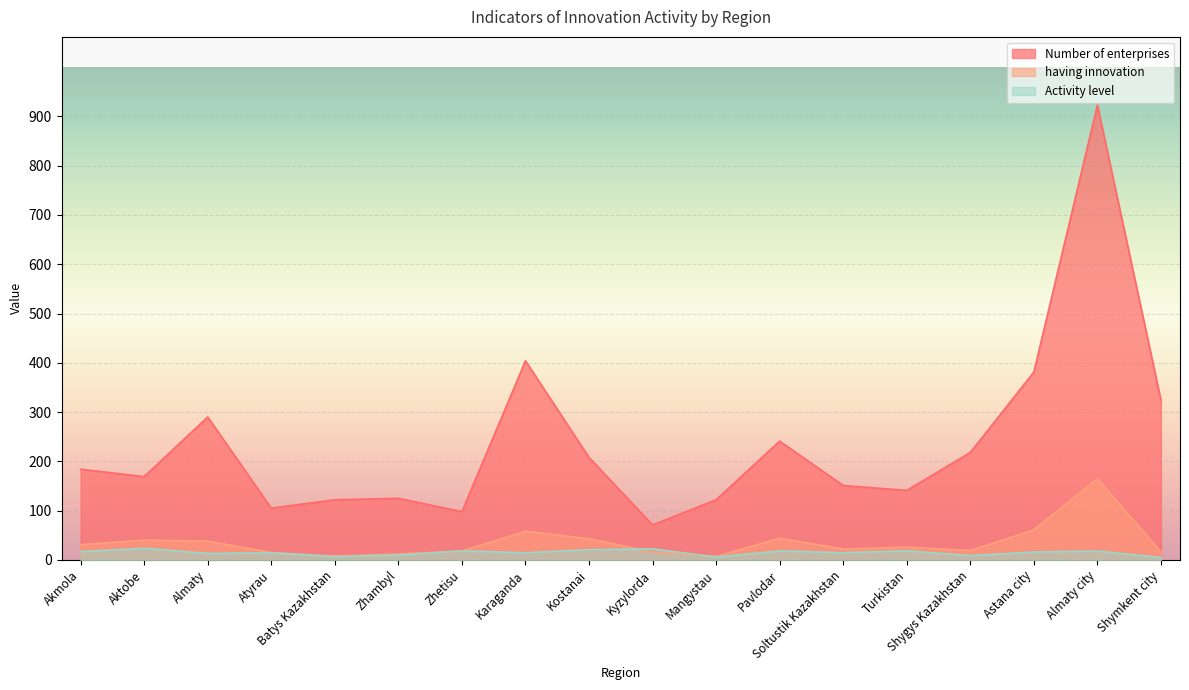

Rank the categories by having innovation value from highest to lowest.

Almaty city, Astana city, Karaganda, Pavlodar, Kostanai, Aktobe, Almaty, Akmola, Turkistan, Soltustik Kazakhstan, Shygys Kazakhstan, Zhetisu, Kyzylorda, Shymkent city, Atyrau, Zhambyl, Batys Kazakhstan, Mangystau